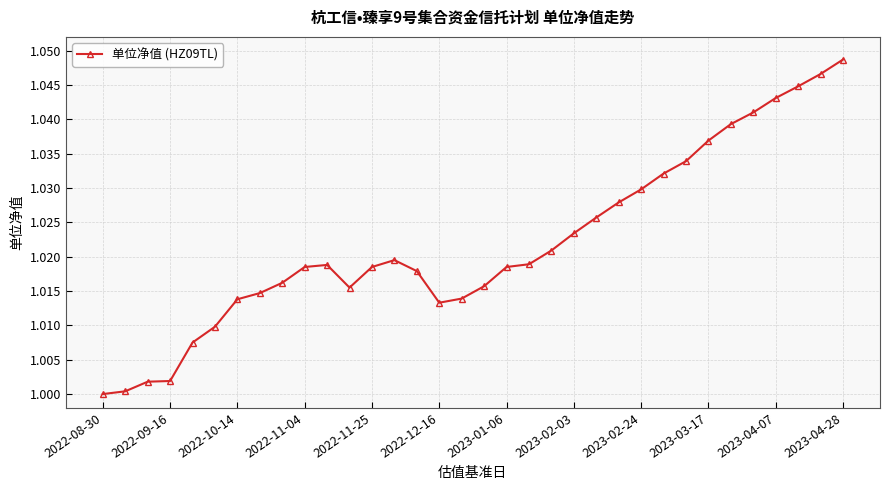

What is the sum of all values?

34.7